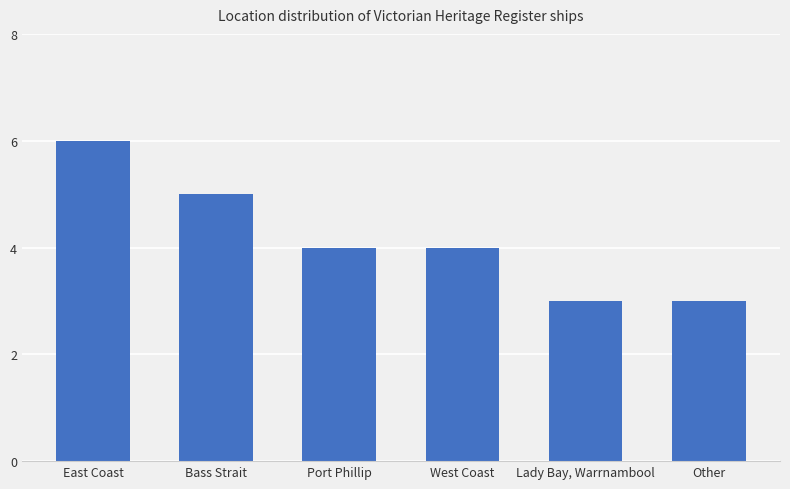

Between West Coast and East Coast, which is larger?

East Coast